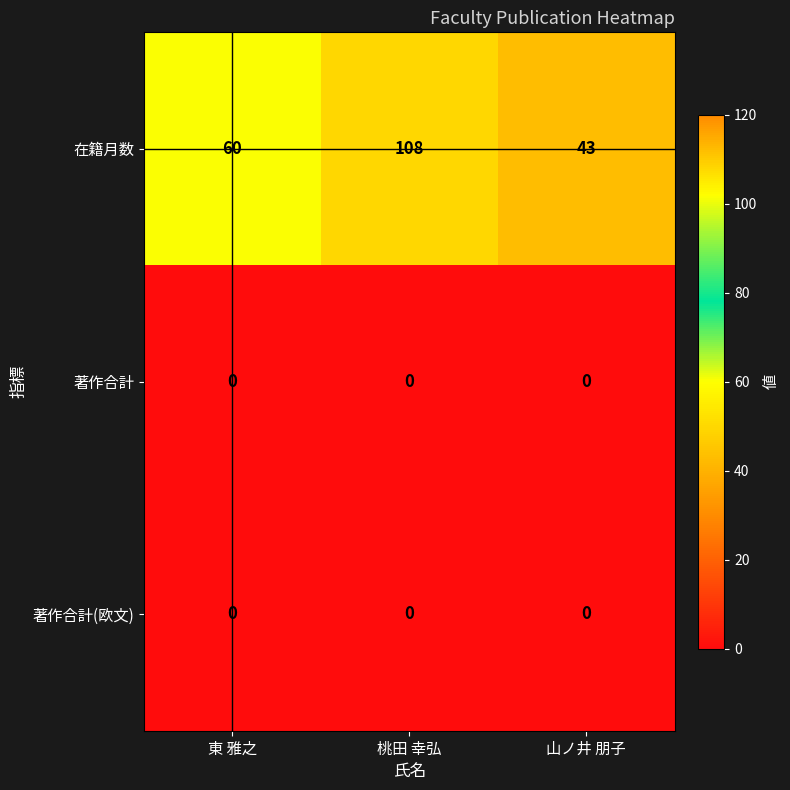

Rank the categories by 在籍月数 value from highest to lowest.

桃田 幸弘, 東 雅之, 山ノ井 朋子